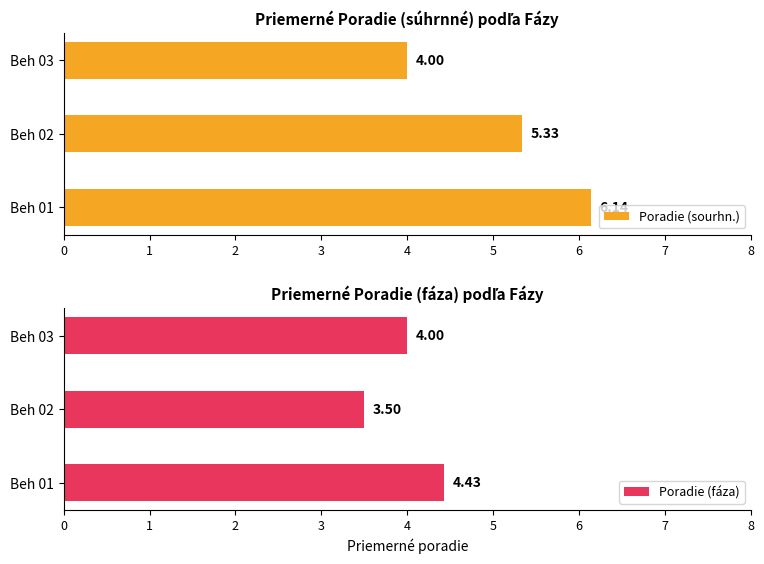

List the series in order of their peak value, highest first.

Poradie (sourhn.), Poradie (fáza)